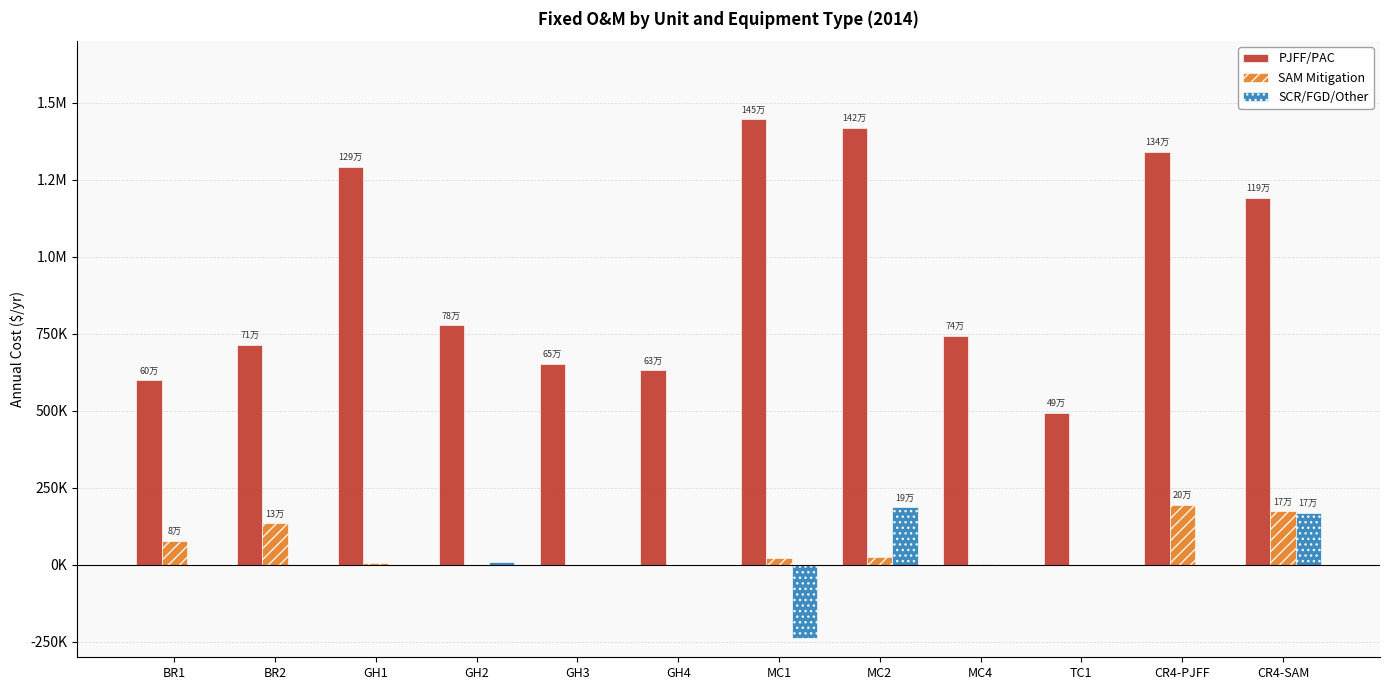

What are all the series names shown in the legend?

PJFF/PAC, SAM Mitigation, SCR/FGD/Other